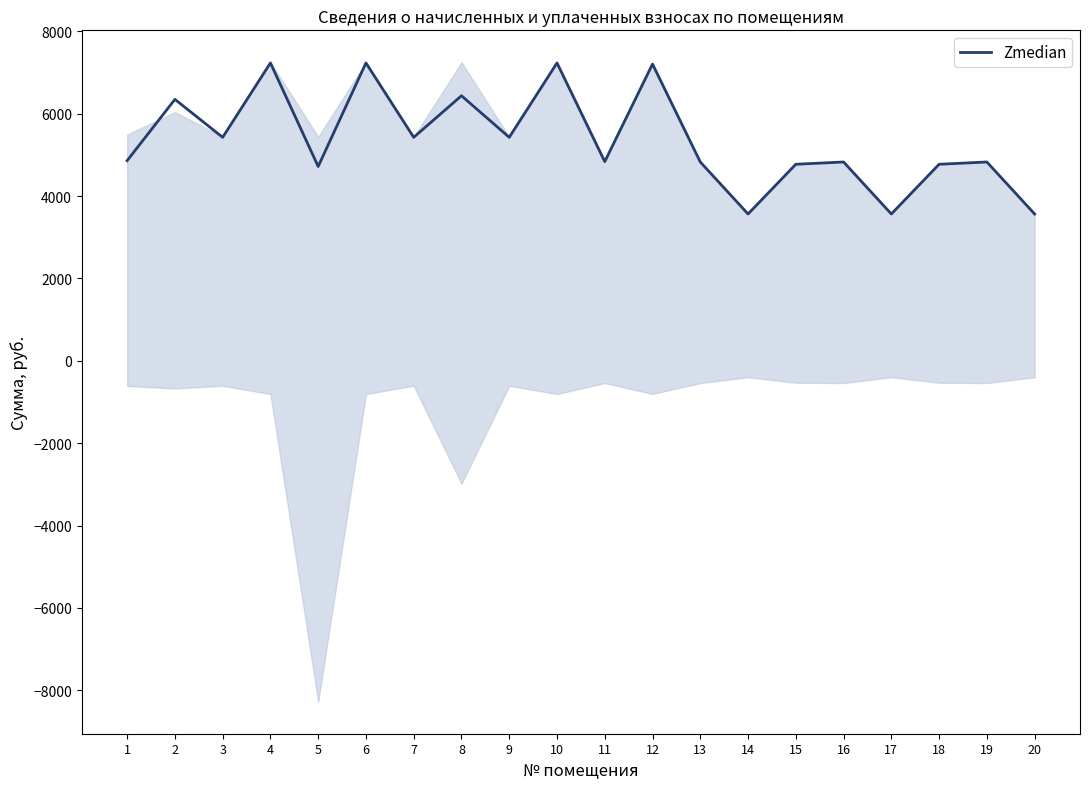

True or false: the data shows 7233.4 at 10.

True